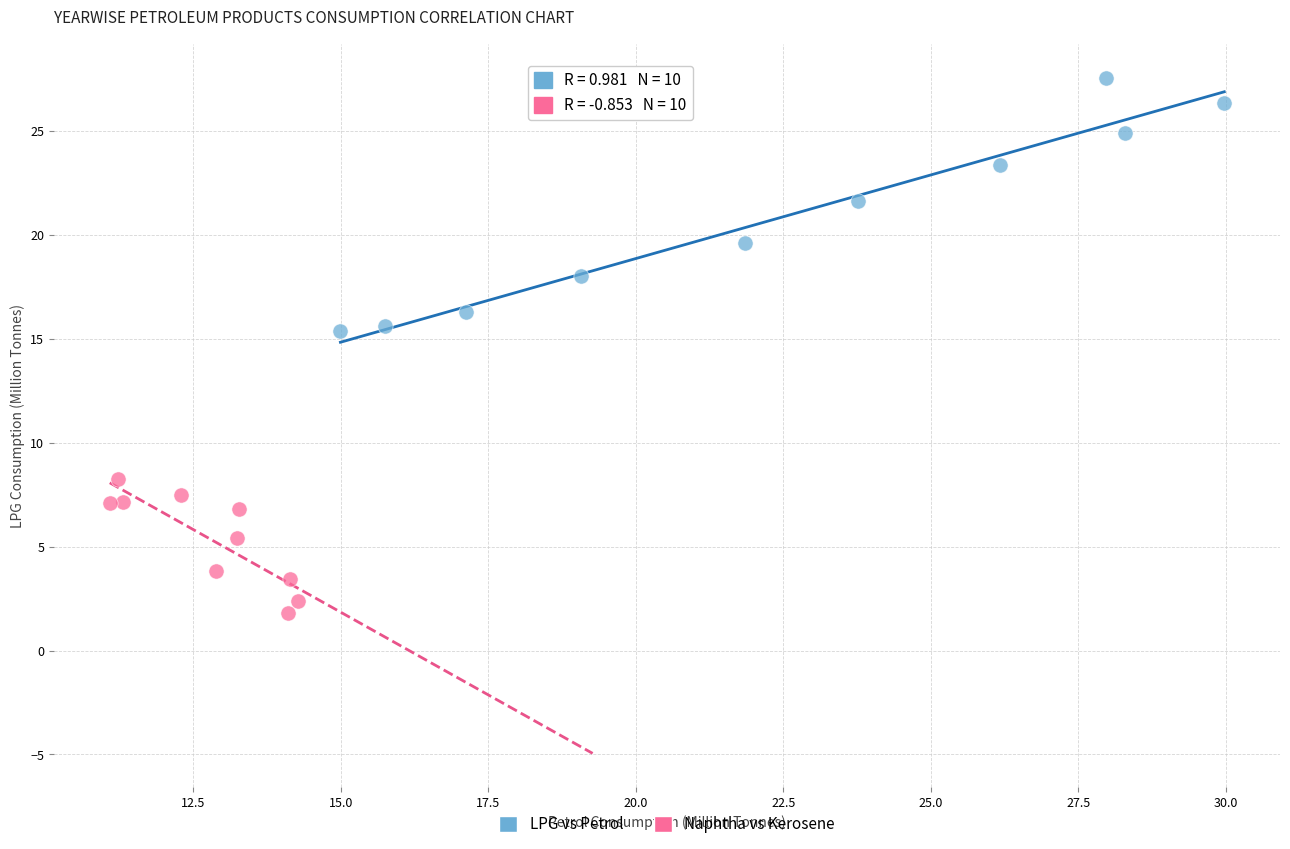

Which series contains the highest Y value?

LPG vs Petrol